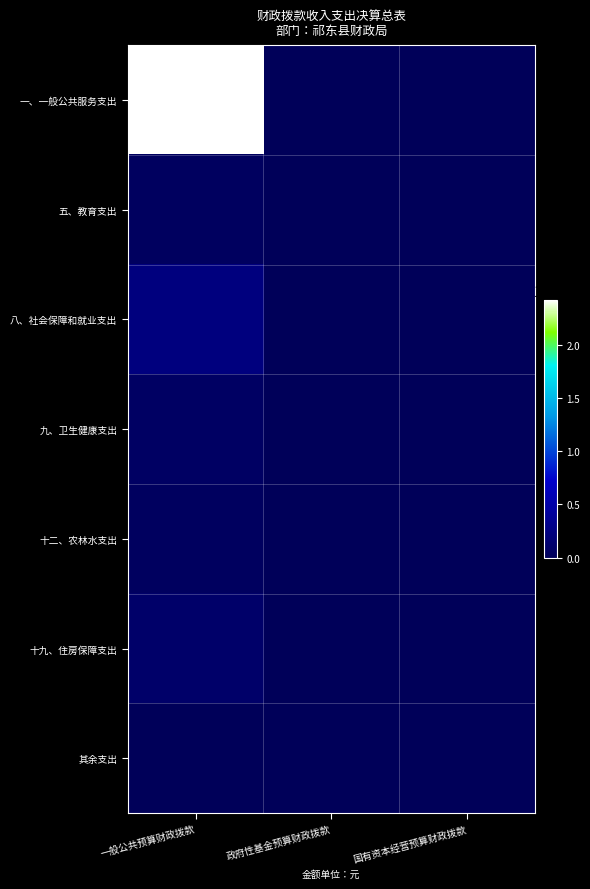

What is the total value across all series at 一般公共预算财政拨款?

29166719.1